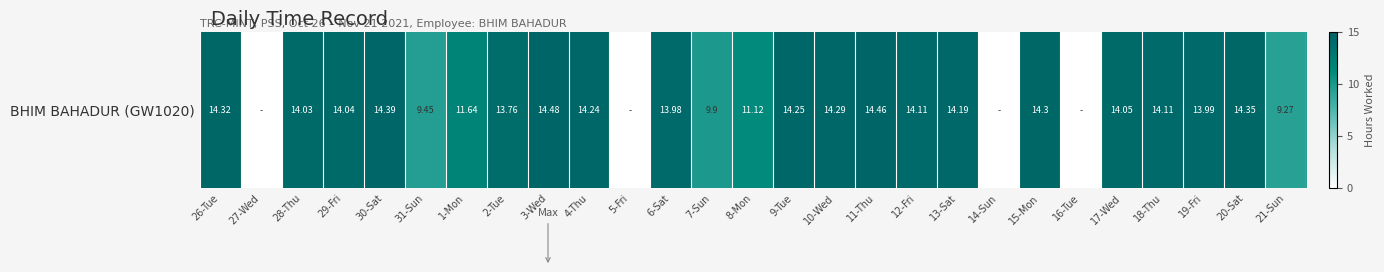

At which category does the chart reach its minimum across all series?

27-Wed